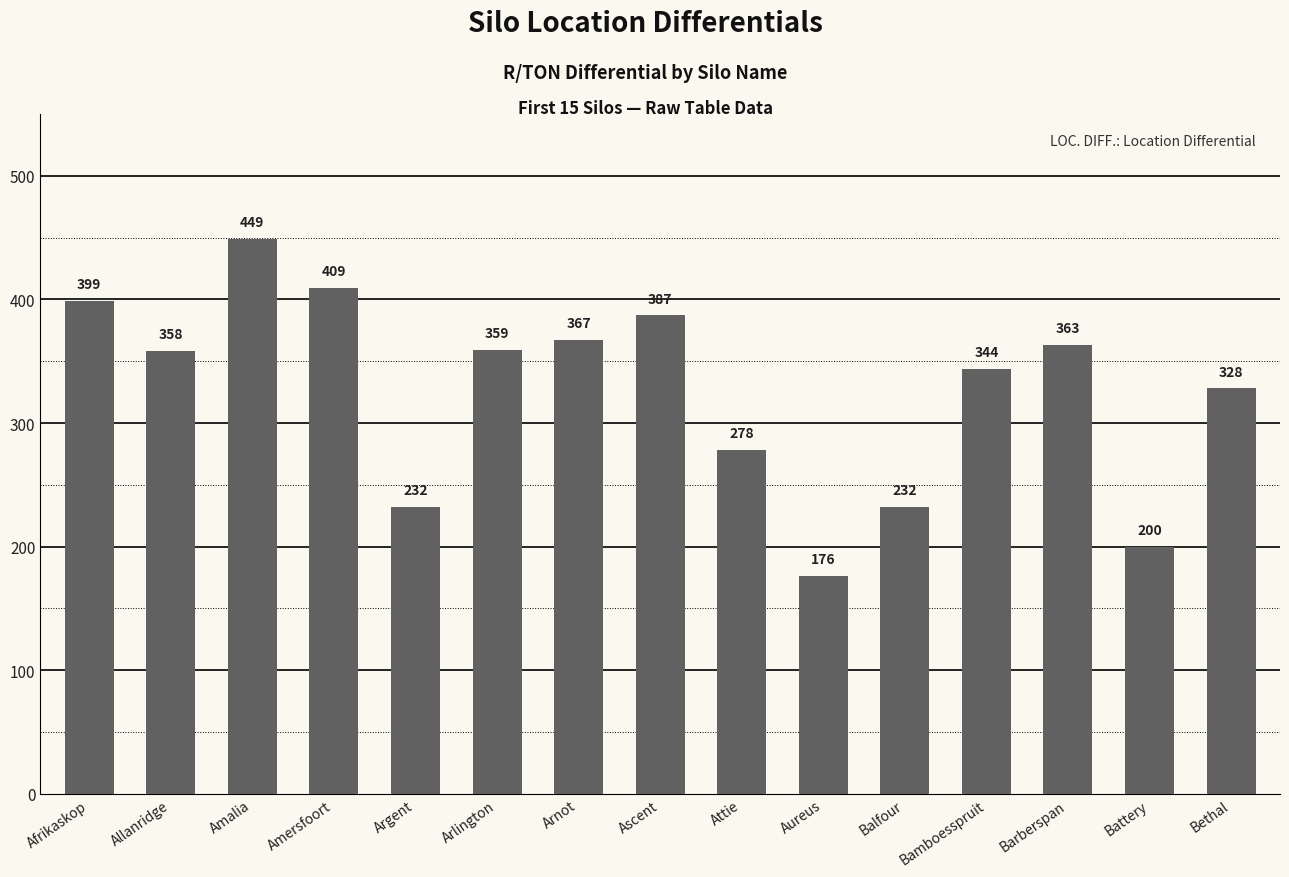

Reading left to right, what are all the values shown in this chart?

399	358	449	409	232	359	367	387	278	176	232	344	363	200	328